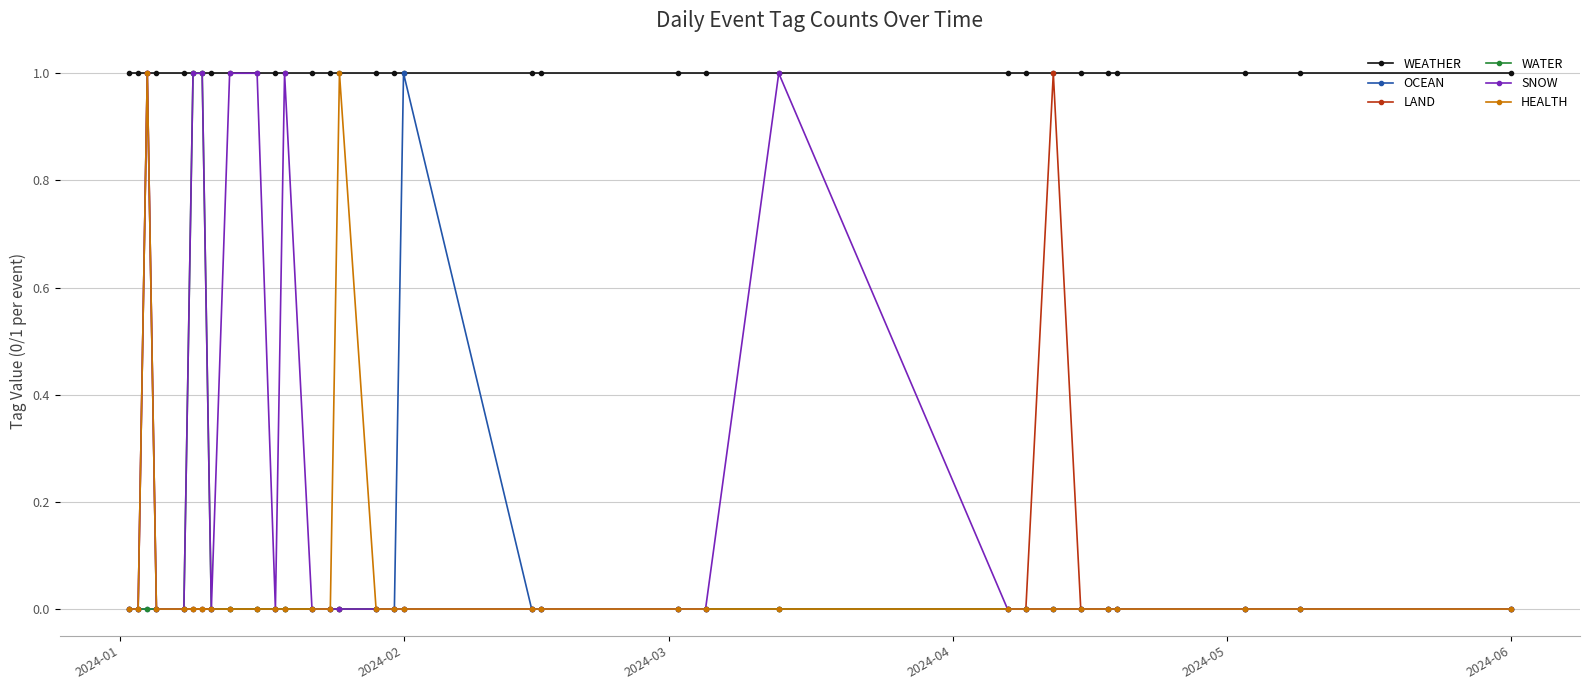

Which series has the largest total across all categories?

WEATHER